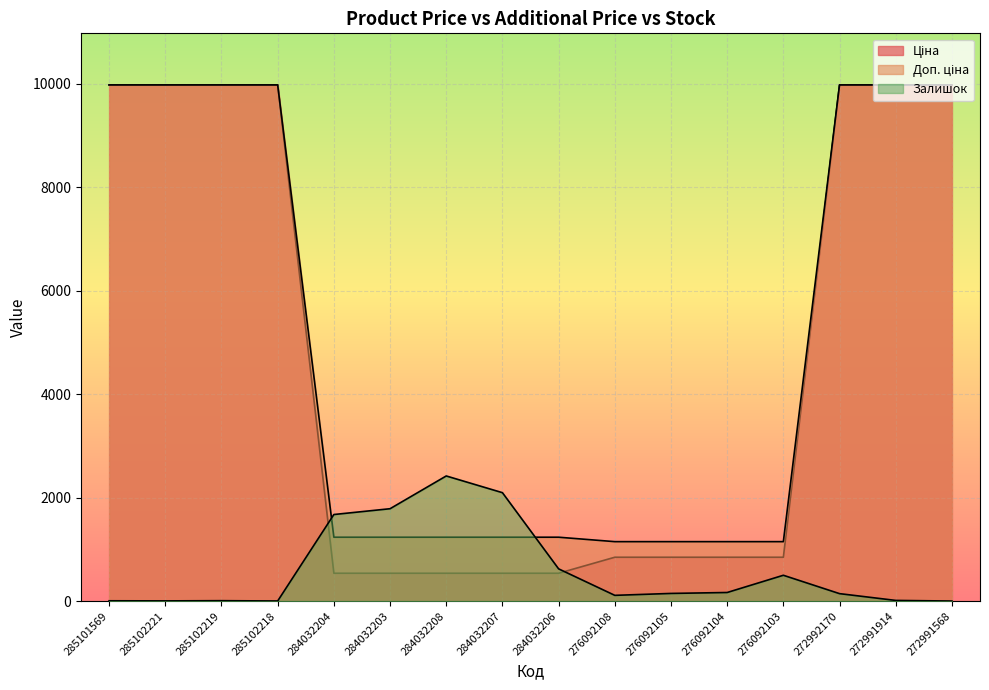

Which series has the largest range (max minus min)?

Ціна